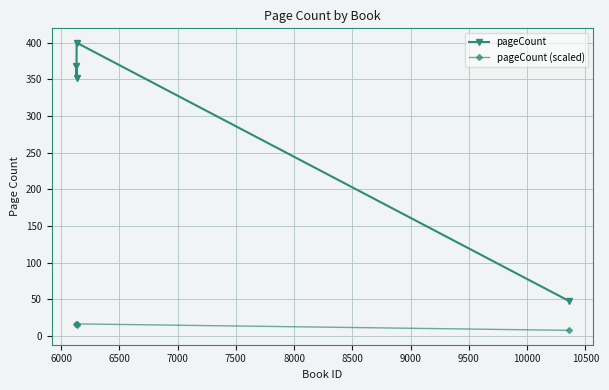

How many values in the pageCount series exceed 368?

1